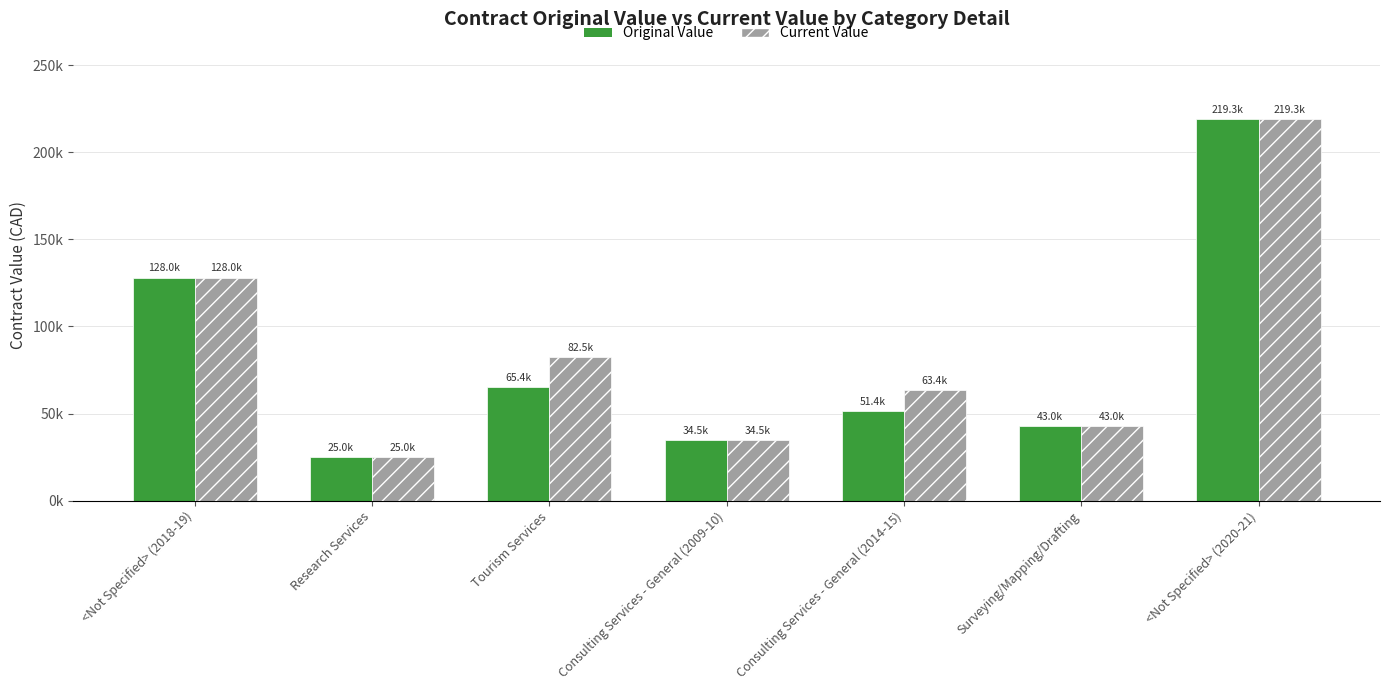

Which series has the largest range (max minus min)?

Original Value